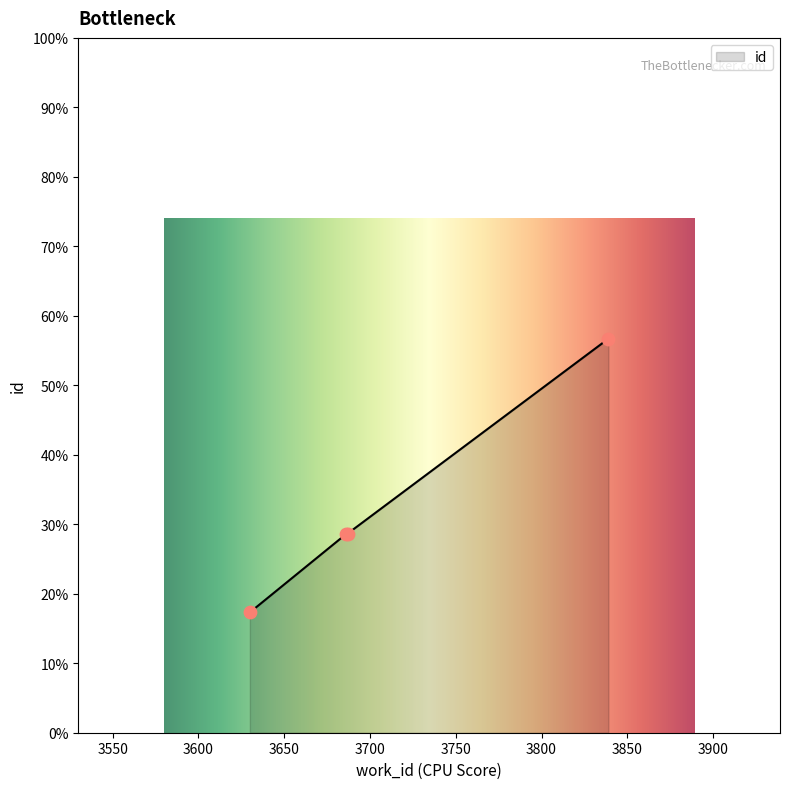

Between 3839 and 3630, which is larger?

3839